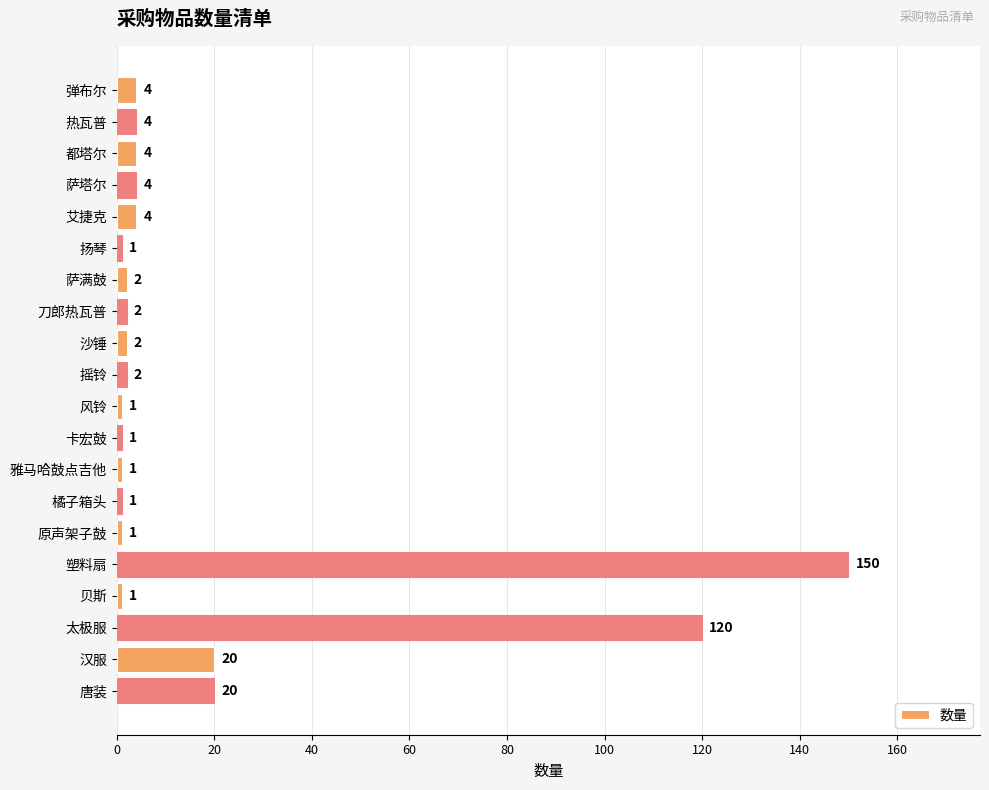

The chart shows a value of 20 at 唐装. True or false?

True